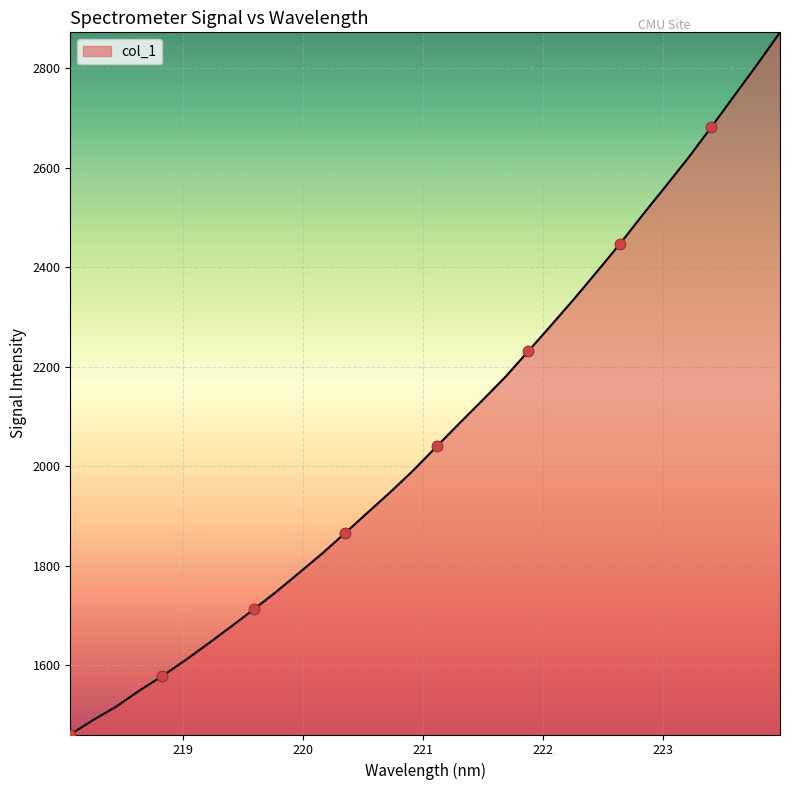

What is the difference between the maximum and minimum values?

1410.8